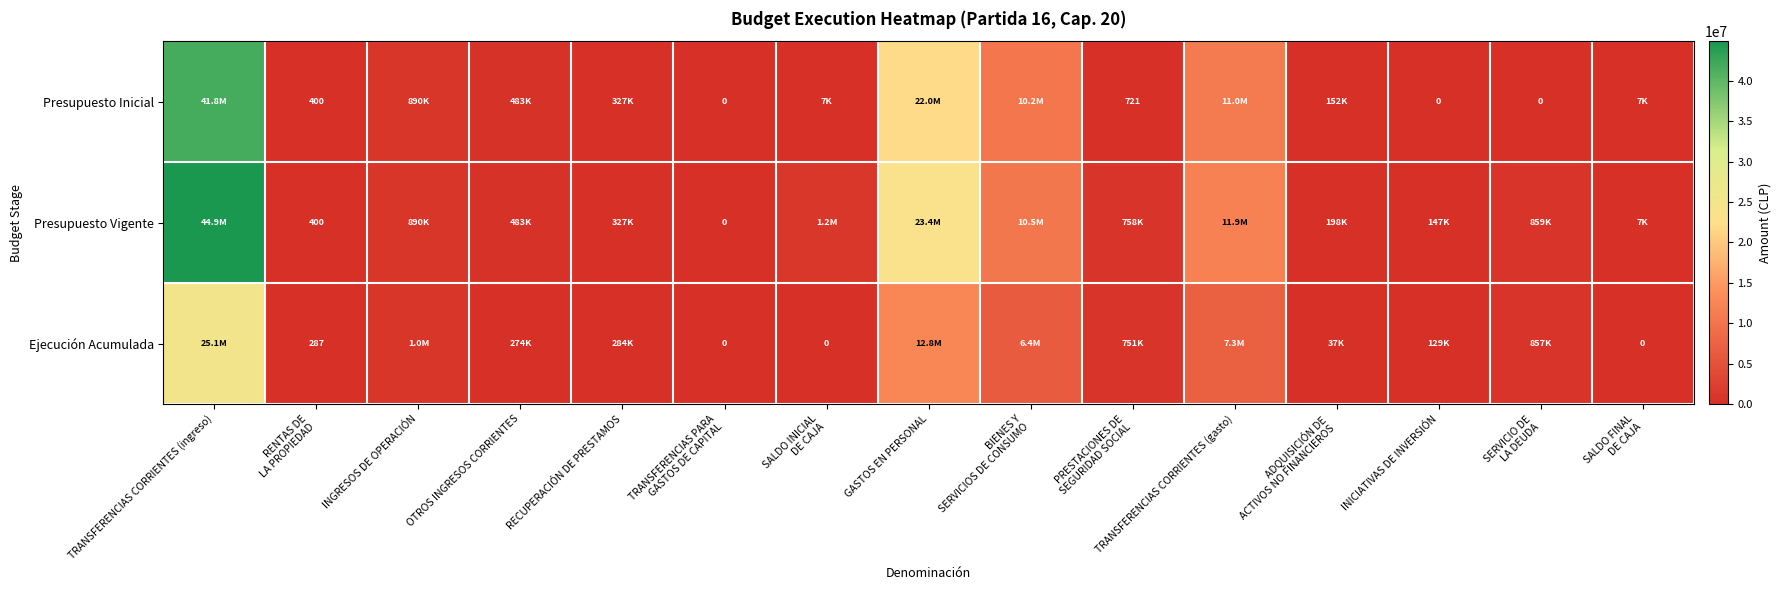

How many positive values does the Ejecución Acumulada series have?

12